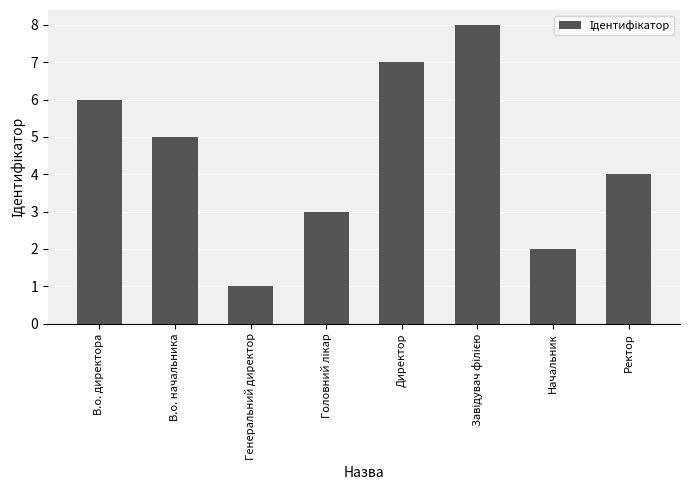

Reading right to left, transcribe all the data shown in this chart.

4	2	8	7	3	1	5	6